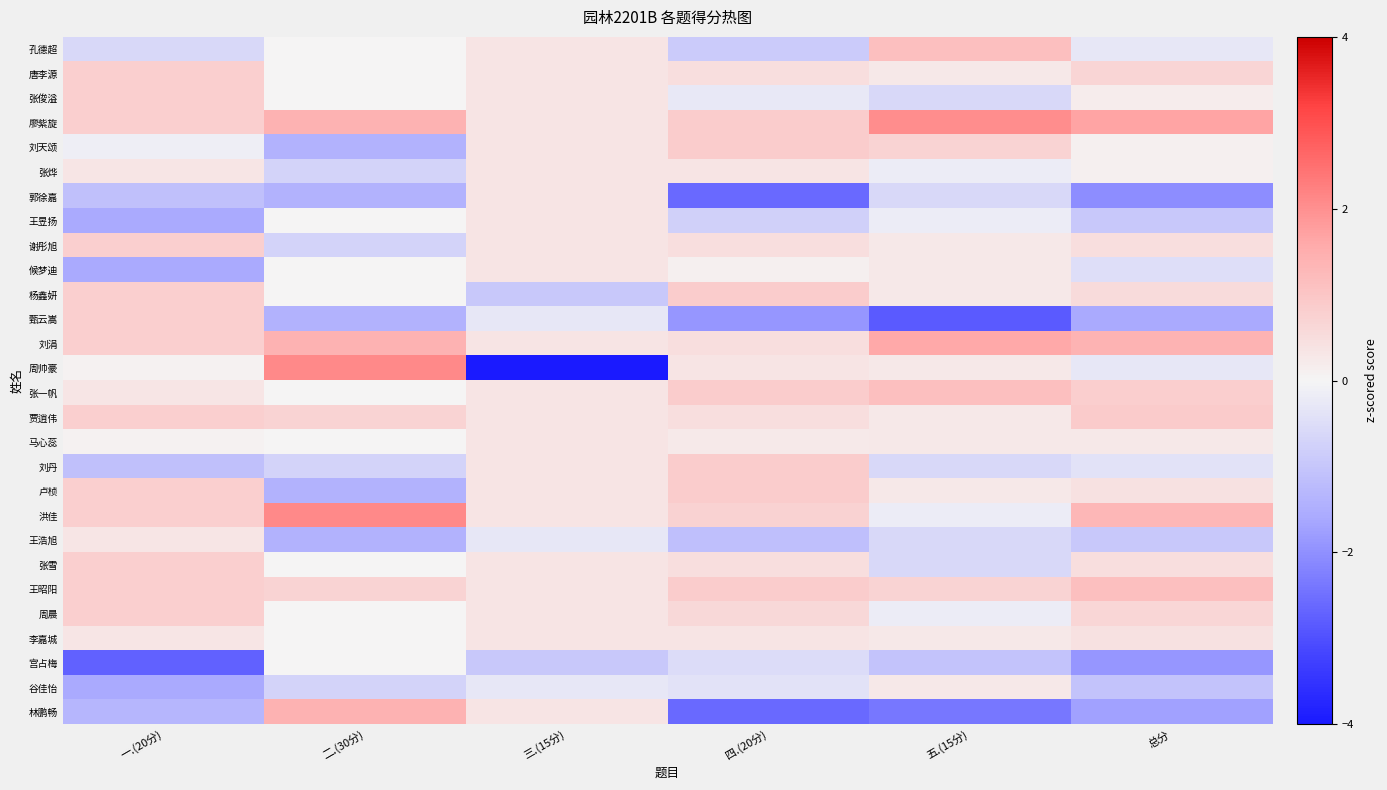

Reading left to right, transcribe all the data shown in this chart.

孔德超: 一.(20分)=-0.6	二.(30分)=0.0	三.(15分)=0.3	四.(20分)=-0.9	五.(15分)=1.2	总分=-0.3
唐李源: 一.(20分)=0.8	二.(30分)=0.0	三.(15分)=0.3	四.(20分)=0.5	五.(15分)=0.3	总分=0.7
张俊溢: 一.(20分)=0.8	二.(30分)=0.0	三.(15分)=0.3	四.(20分)=-0.3	五.(15分)=-0.6	总分=0.2
廖紫旋: 一.(20分)=0.8	二.(30分)=1.4	三.(15分)=0.3	四.(20分)=0.9	五.(15分)=2.0	总分=1.7
刘天颂: 一.(20分)=-0.2	二.(30分)=-1.4	三.(15分)=0.3	四.(20分)=0.9	五.(15分)=0.7	总分=0.1
张烨: 一.(20分)=0.3	二.(30分)=-0.7	三.(15分)=0.3	四.(20分)=0.4	五.(15分)=-0.2	总分=0.1
郭徐嘉: 一.(20分)=-1.1	二.(30分)=-1.4	三.(15分)=0.3	四.(20分)=-2.6	五.(15分)=-0.6	总分=-2.0
王昱扬: 一.(20分)=-1.6	二.(30分)=0.0	三.(15分)=0.3	四.(20分)=-0.8	五.(15分)=-0.2	总分=-1.0
谢彤旭: 一.(20分)=0.8	二.(30分)=-0.7	三.(15分)=0.3	四.(20分)=0.5	五.(15分)=0.3	总分=0.5
候梦迪: 一.(20分)=-1.6	二.(30分)=0.0	三.(15分)=0.3	四.(20分)=0.1	五.(15分)=0.3	总分=-0.5
杨鑫妍: 一.(20分)=0.8	二.(30分)=0.0	三.(15分)=-0.9	四.(20分)=0.9	五.(15分)=0.3	总分=0.5
甄云嵩: 一.(20分)=0.8	二.(30分)=-1.4	三.(15分)=-0.3	四.(20分)=-1.9	五.(15分)=-2.8	总分=-1.6
刘涓: 一.(20分)=0.8	二.(30分)=1.4	三.(15分)=0.3	四.(20分)=0.5	五.(15分)=1.6	总分=1.4
周帅豪: 一.(20分)=0.1	二.(30分)=2.1	三.(15分)=-4.8	四.(20分)=0.4	五.(15分)=0.3	总分=-0.3
张一帆: 一.(20分)=0.3	二.(30分)=0.0	三.(15分)=0.3	四.(20分)=0.9	五.(15分)=1.2	总分=0.8
贾逍伟: 一.(20分)=0.8	二.(30分)=0.7	三.(15分)=0.3	四.(20分)=0.5	五.(15分)=0.3	总分=0.9
马心蕊: 一.(20分)=0.1	二.(30分)=0.0	三.(15分)=0.3	四.(20分)=0.2	五.(15分)=0.3	总分=0.3
刘丹: 一.(20分)=-1.1	二.(30分)=-0.7	三.(15分)=0.3	四.(20分)=0.9	五.(15分)=-0.6	总分=-0.4
卢桢: 一.(20分)=0.8	二.(30分)=-1.4	三.(15分)=0.3	四.(20分)=0.9	五.(15分)=0.3	总分=0.4
洪佳: 一.(20分)=0.8	二.(30分)=2.1	三.(15分)=0.3	四.(20分)=0.7	五.(15分)=-0.2	总分=1.3
王浩旭: 一.(20分)=0.3	二.(30分)=-1.4	三.(15分)=-0.3	四.(20分)=-1.1	五.(15分)=-0.6	总分=-1.0
张雪: 一.(20分)=0.8	二.(30分)=0.0	三.(15分)=0.3	四.(20分)=0.5	五.(15分)=-0.6	总分=0.5
王昭阳: 一.(20分)=0.8	二.(30分)=0.7	三.(15分)=0.3	四.(20分)=0.9	五.(15分)=0.7	总分=1.1
周晨: 一.(20分)=0.8	二.(30分)=0.0	三.(15分)=0.3	四.(20分)=0.6	五.(15分)=-0.2	总分=0.6
李嘉城: 一.(20分)=0.3	二.(30分)=0.0	三.(15分)=0.3	四.(20分)=0.4	五.(15分)=0.3	总分=0.4
宫占梅: 一.(20分)=-2.7	二.(30分)=0.0	三.(15分)=-0.9	四.(20分)=-0.5	五.(15分)=-1.1	总分=-1.9
谷佳怡: 一.(20分)=-1.6	二.(30分)=-0.7	三.(15分)=-0.3	四.(20分)=-0.4	五.(15分)=0.3	总分=-1.1
林鹏畅: 一.(20分)=-1.3	二.(30分)=1.4	三.(15分)=0.3	四.(20分)=-2.6	五.(15分)=-2.4	总分=-1.7